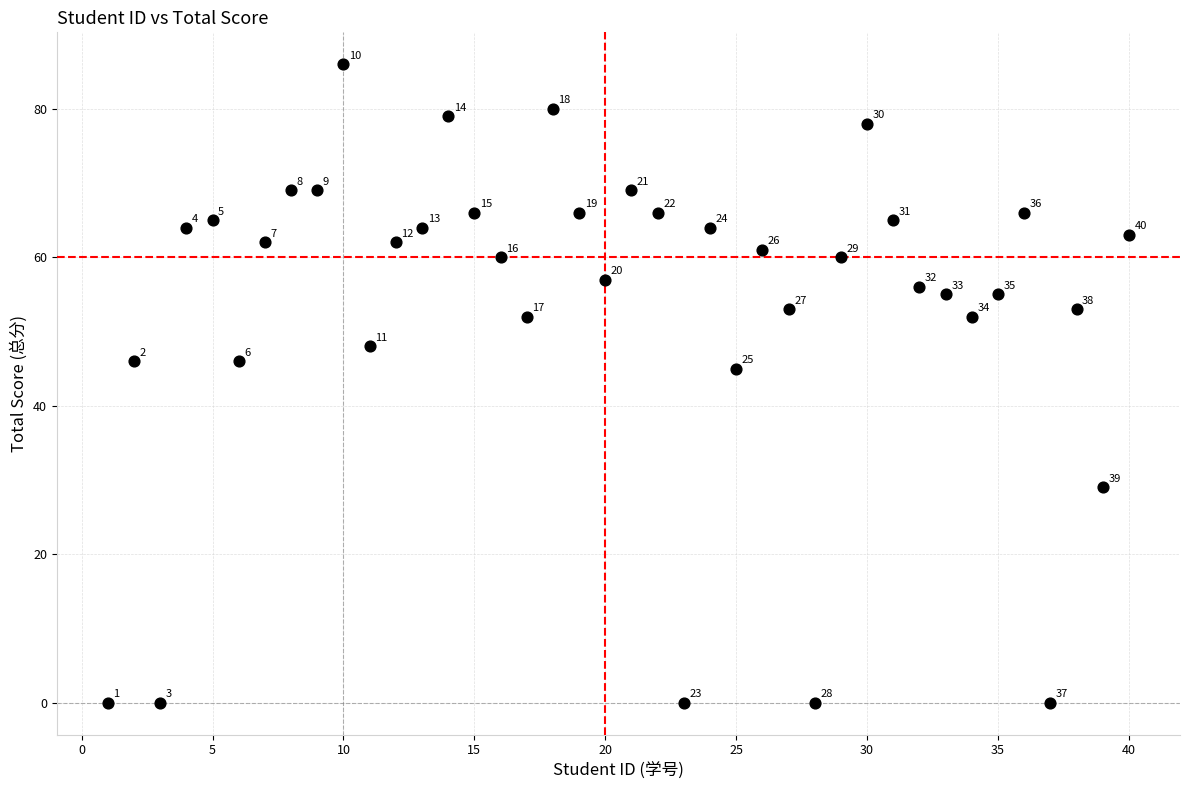

What is the range of Y values (max minus min)?

86